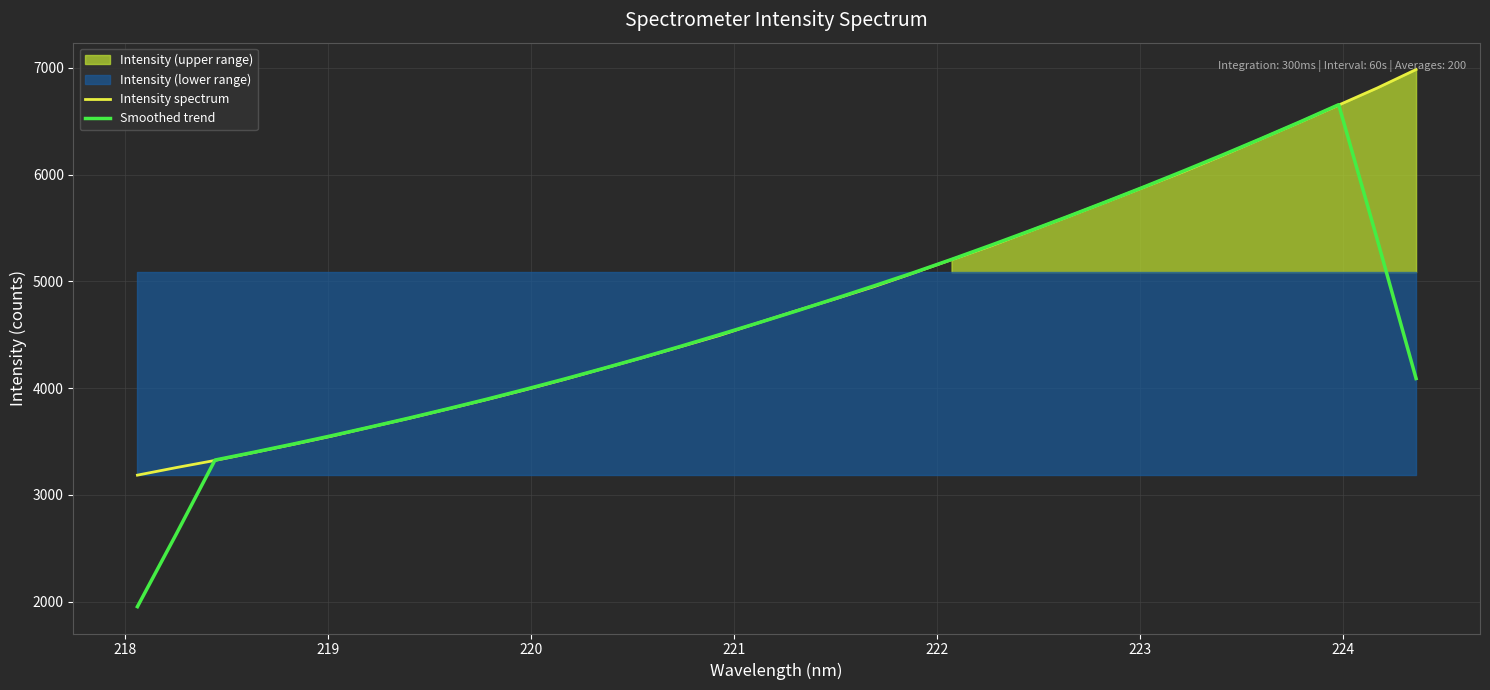

What is the difference between the maximum and minimum values in the Intensity spectrum series?

3800.0